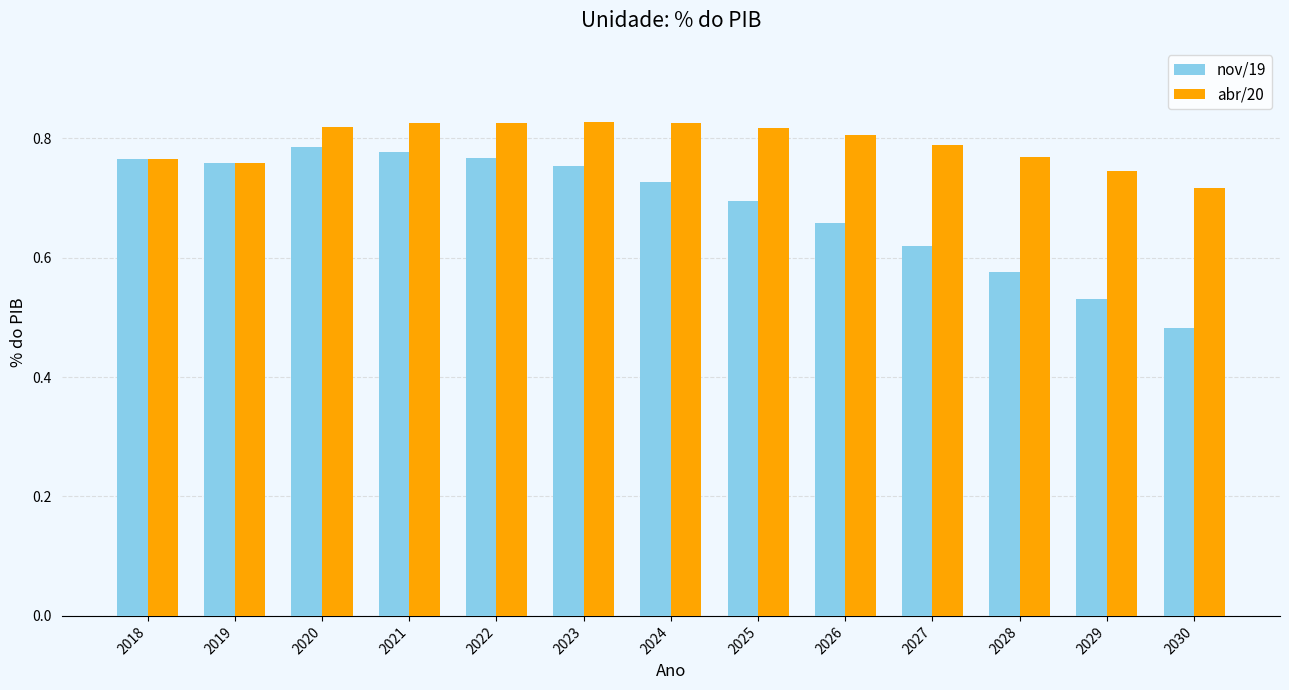

List the series in order of their peak value, lowest first.

nov/19, abr/20